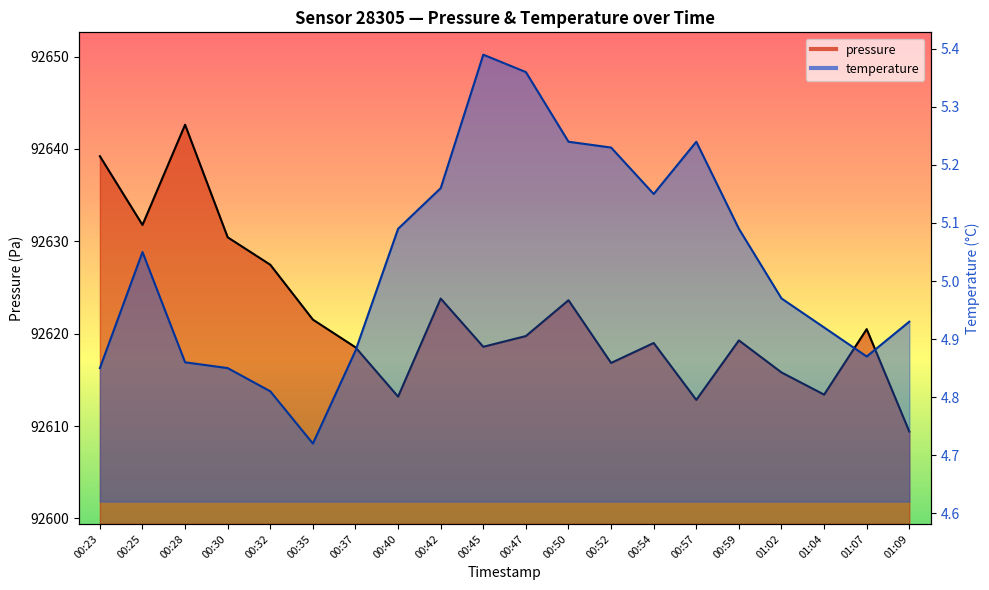

Reading right to left, list all the values displayed in this chart.

pressure: 01:09=92609.4	01:07=92620.5	01:04=92613.4	01:02=92615.8	00:59=92619.3	00:57=92612.8	00:54=92619.0	00:52=92616.8	00:50=92623.6	00:47=92619.8	00:45=92618.6	00:42=92623.8	00:40=92613.2	00:37=92618.5	00:35=92621.5	00:32=92627.5	00:30=92630.4	00:28=92642.6	00:25=92631.8	00:23=92639.2
temperature: 01:09=4.9	01:07=4.9	01:04=4.9	01:02=5.0	00:59=5.1	00:57=5.2	00:54=5.2	00:52=5.2	00:50=5.2	00:47=5.4	00:45=5.4	00:42=5.2	00:40=5.1	00:37=4.9	00:35=4.7	00:32=4.8	00:30=4.8	00:28=4.9	00:25=5.0	00:23=4.8